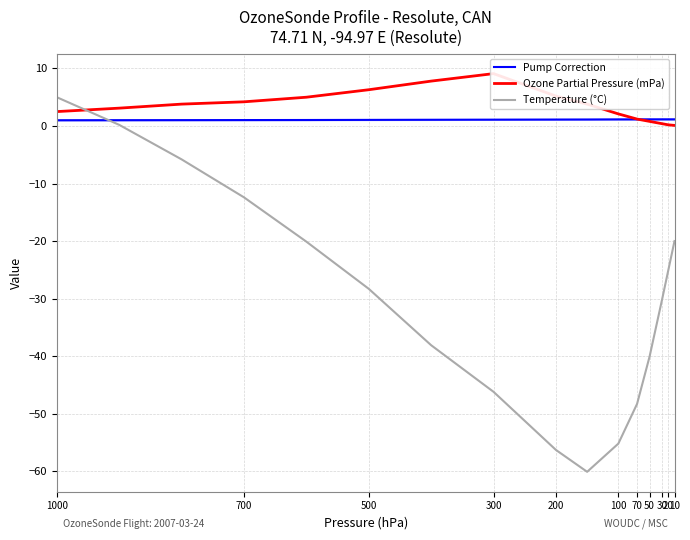

Rank the series by their maximum value, from lowest to highest.

Pump Correction, Temperature (°C), Ozone Partial Pressure (mPa)